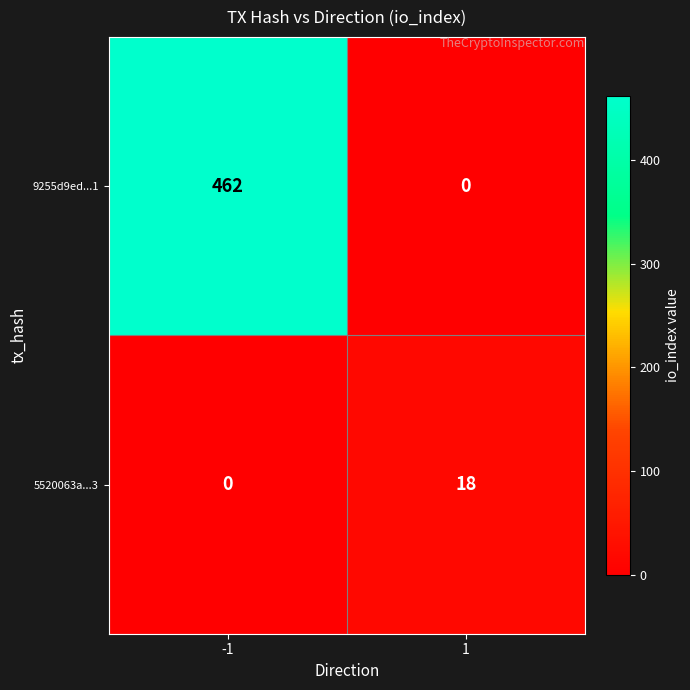

True or false: 9255d9ed...1 has a value of 0 at 1.

True